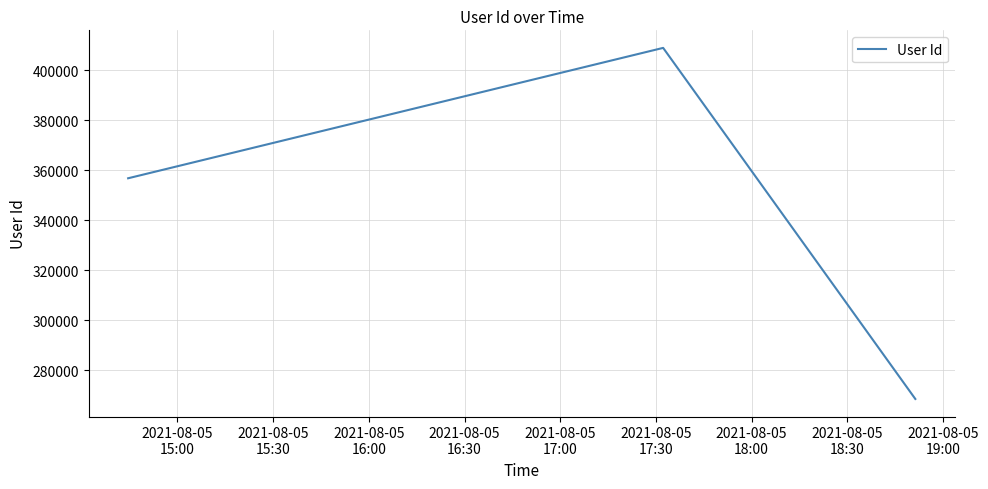

How many values are between 268497 and 408958?

3